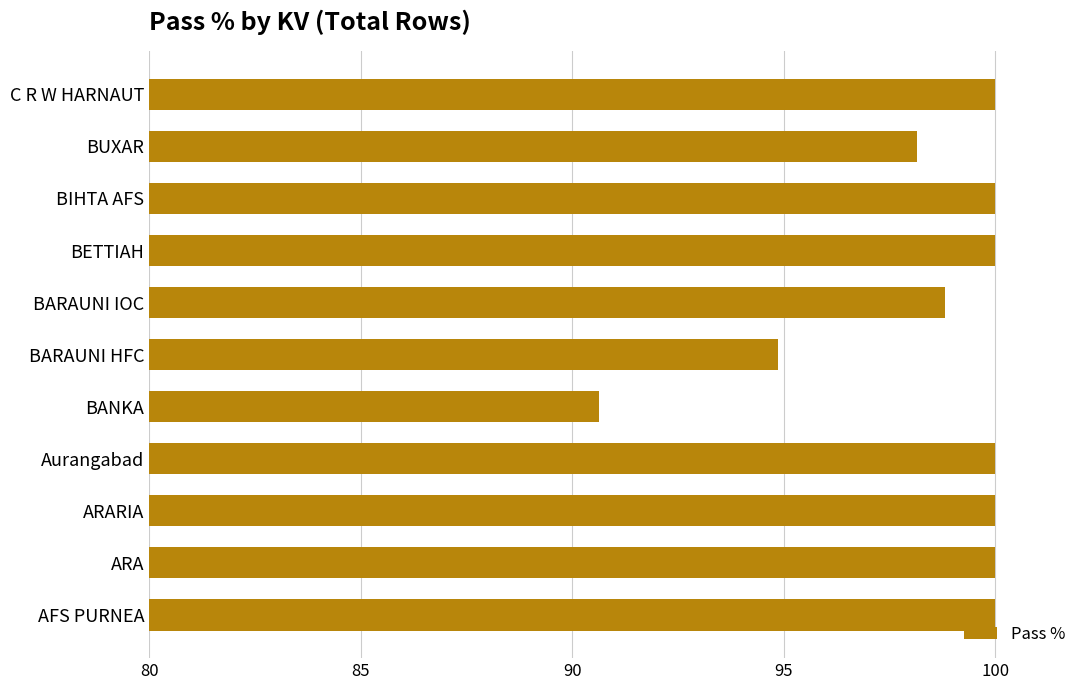

What is the difference between the maximum and second lowest values?

5.1